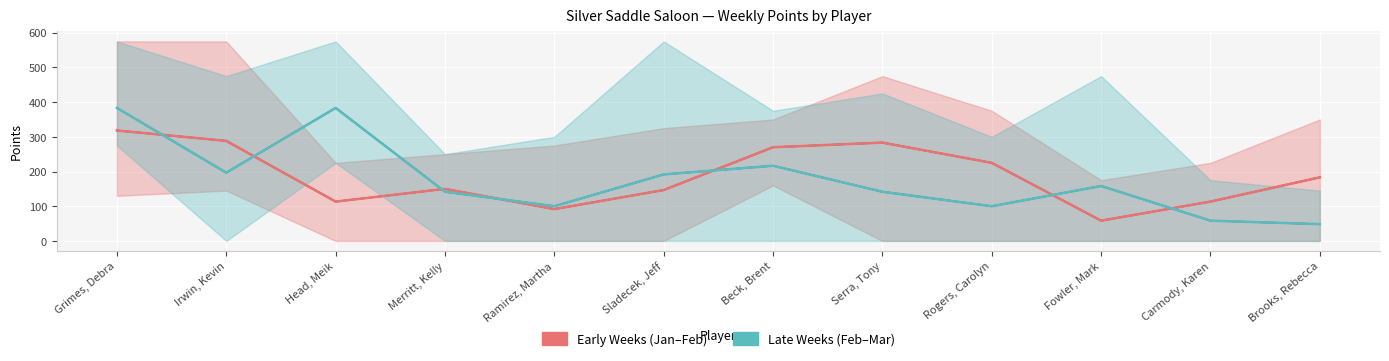

What is the lowest value of the Late Weeks (Feb–Mar) series?

48.3